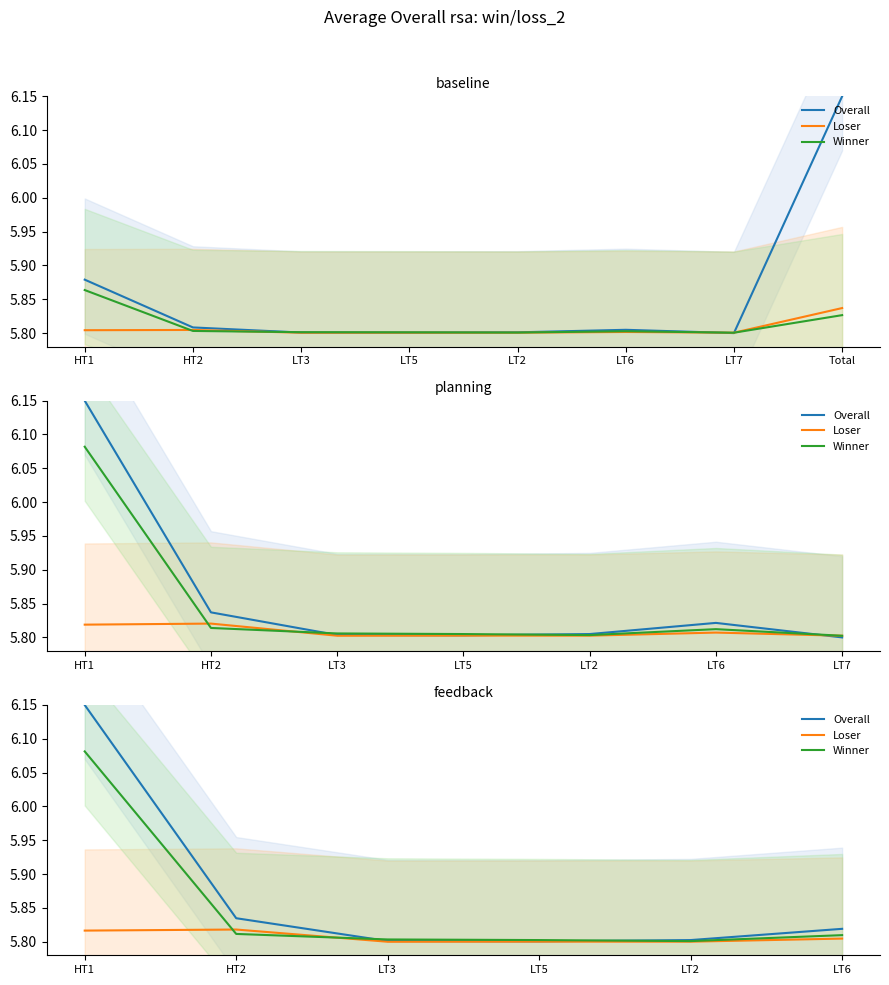

The Loser series shows 9.1 at HT2. True or false?

False